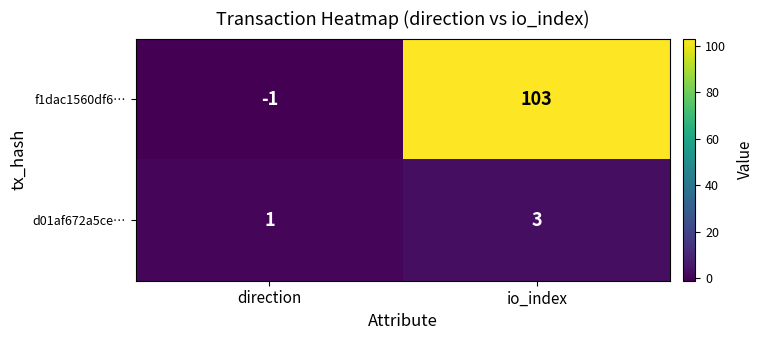

The value of d01af672a5ce… at direction is 2. True or false?

False